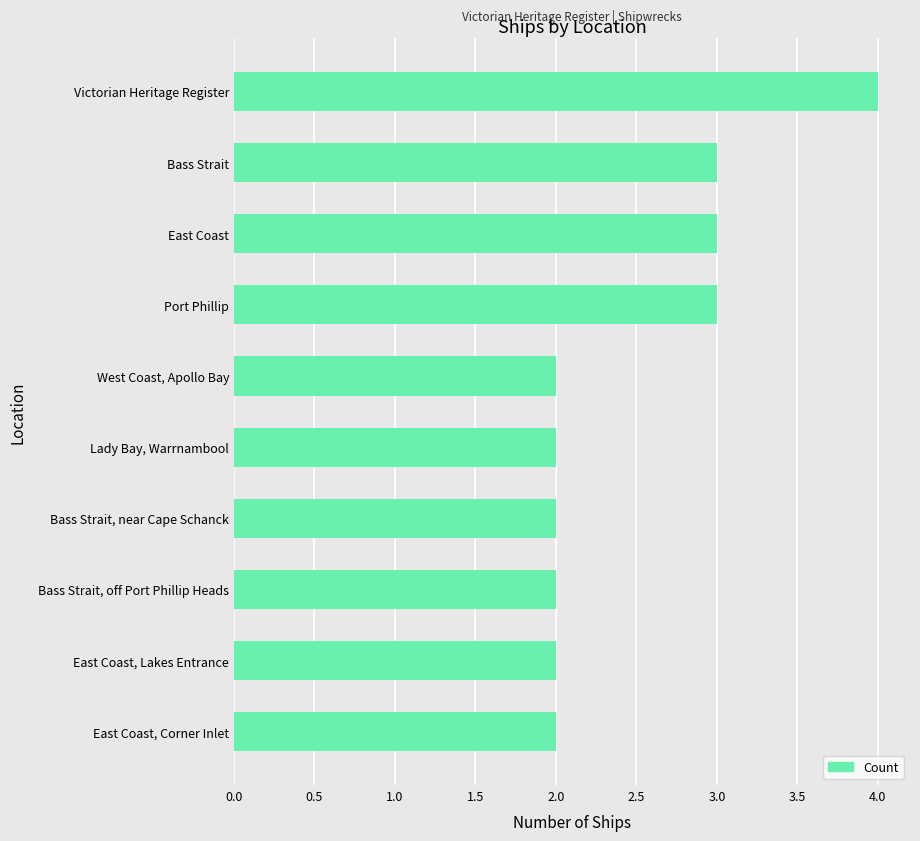

What is the value of the 7th bar from the top?

2